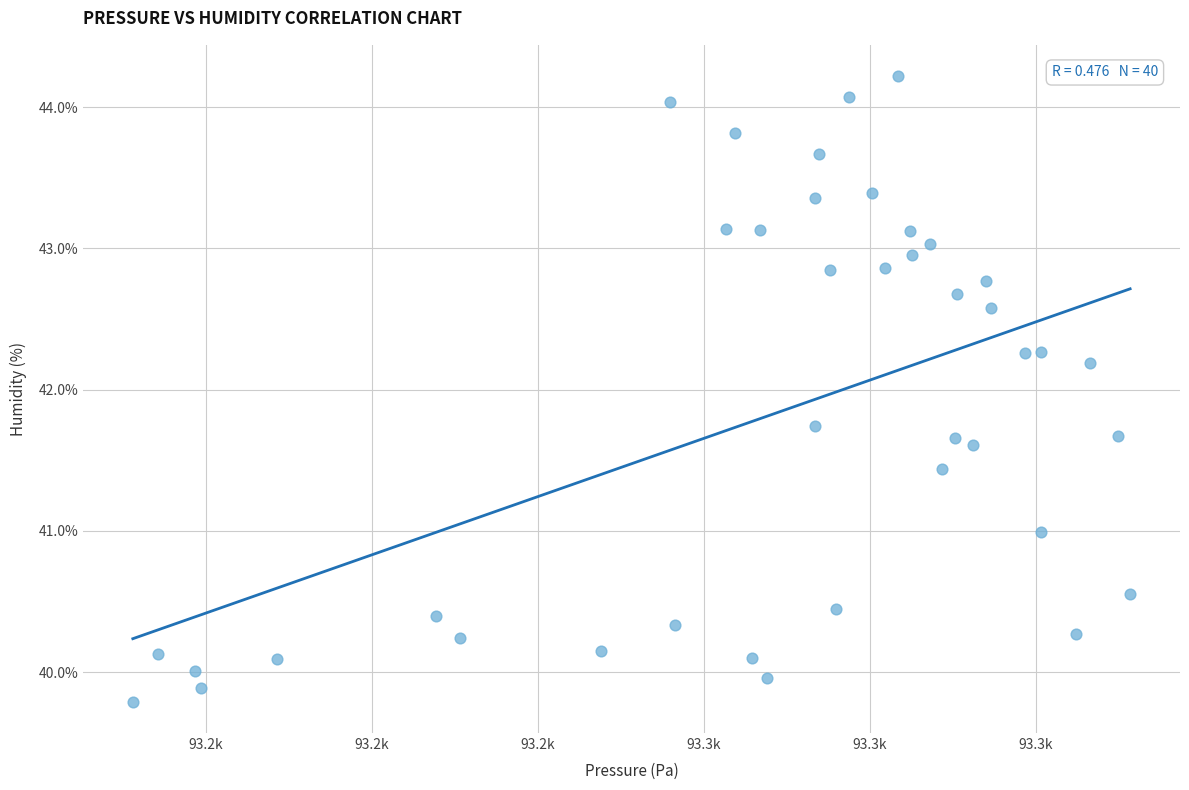

What Y value in the scatter plot is closest to 42?

42.2